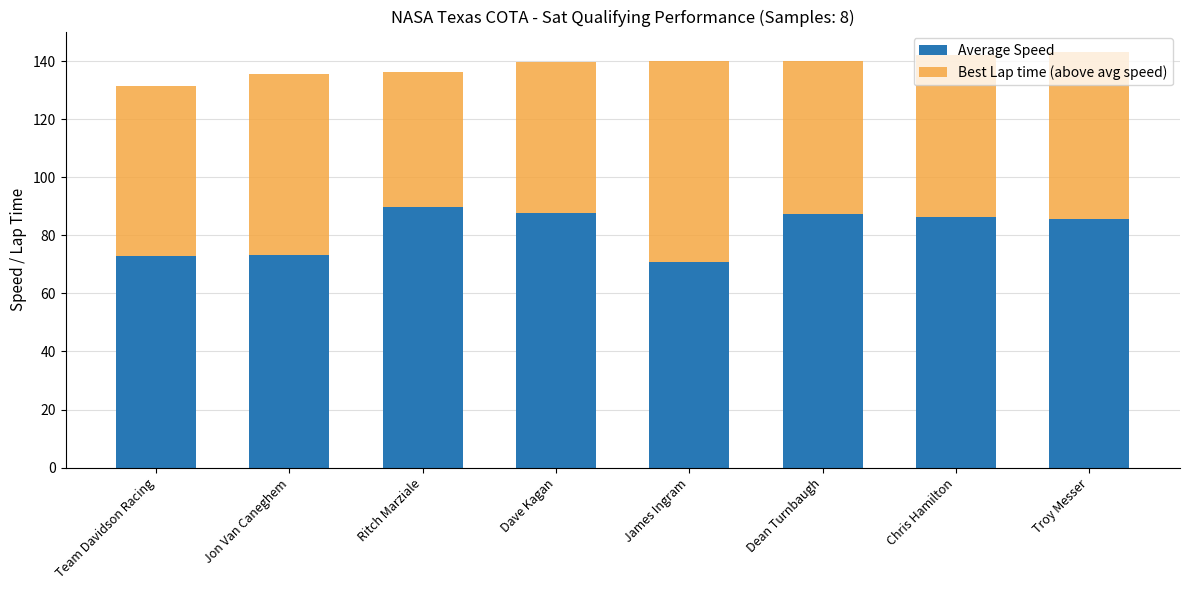

What is the difference between the Average Speed values at James Ingram and Dean Turnbaugh?

16.5